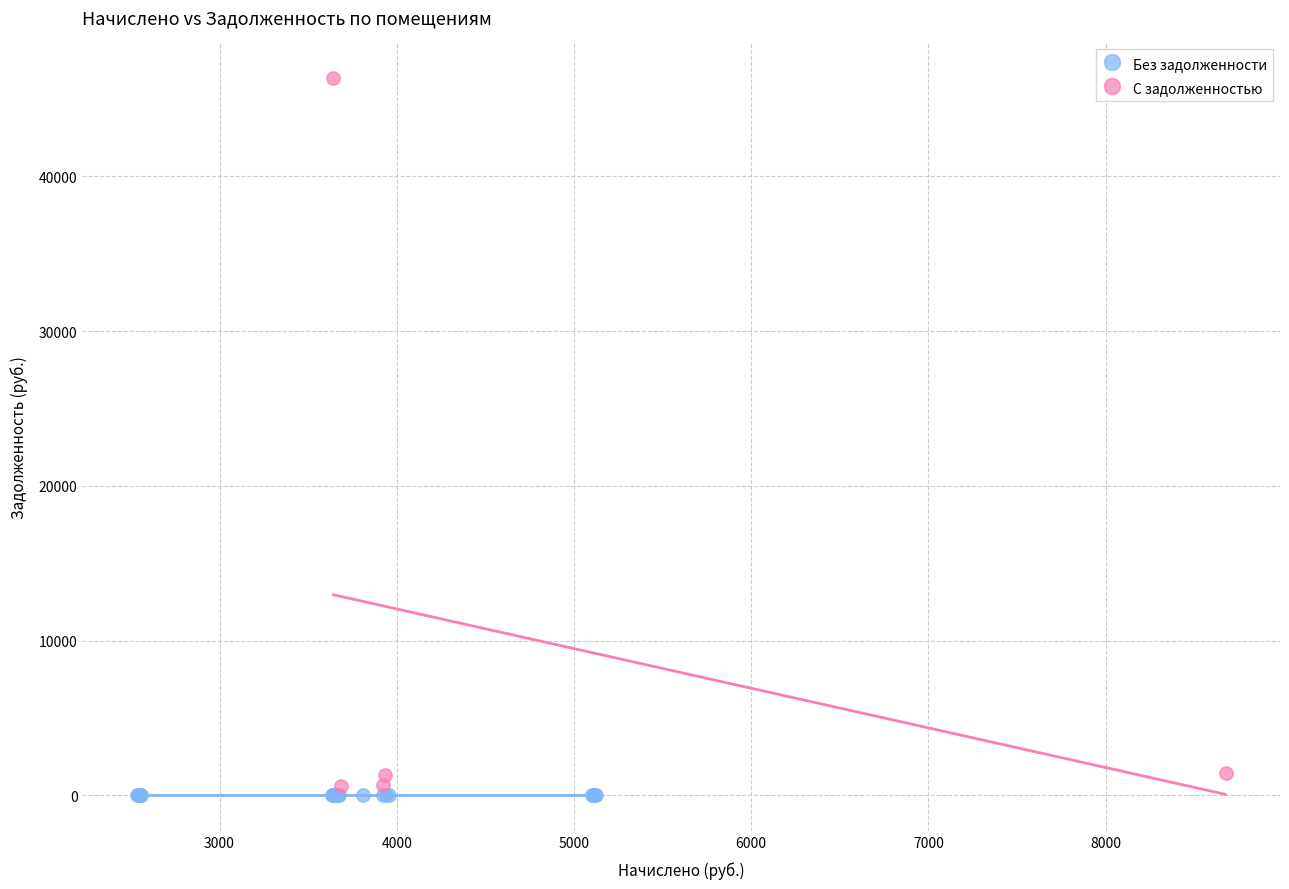

Which series contains the highest Y value?

С задолженностью